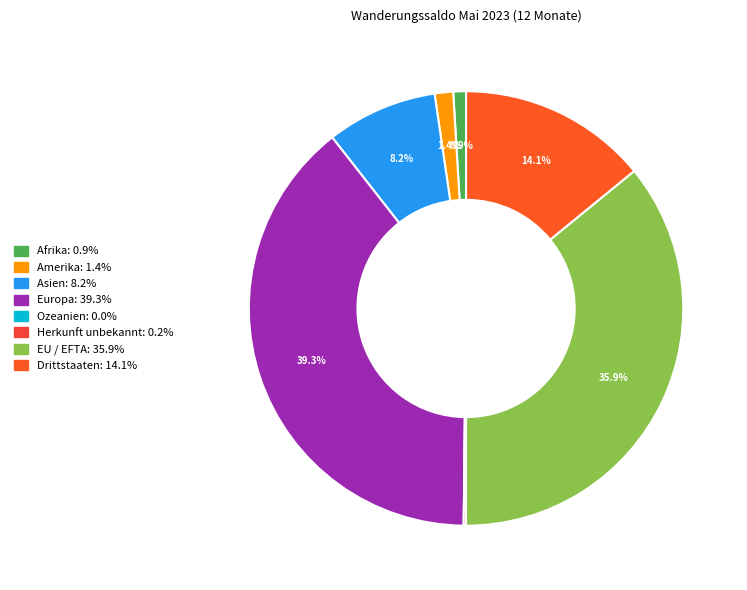

Count the number of slices in the pie.

8